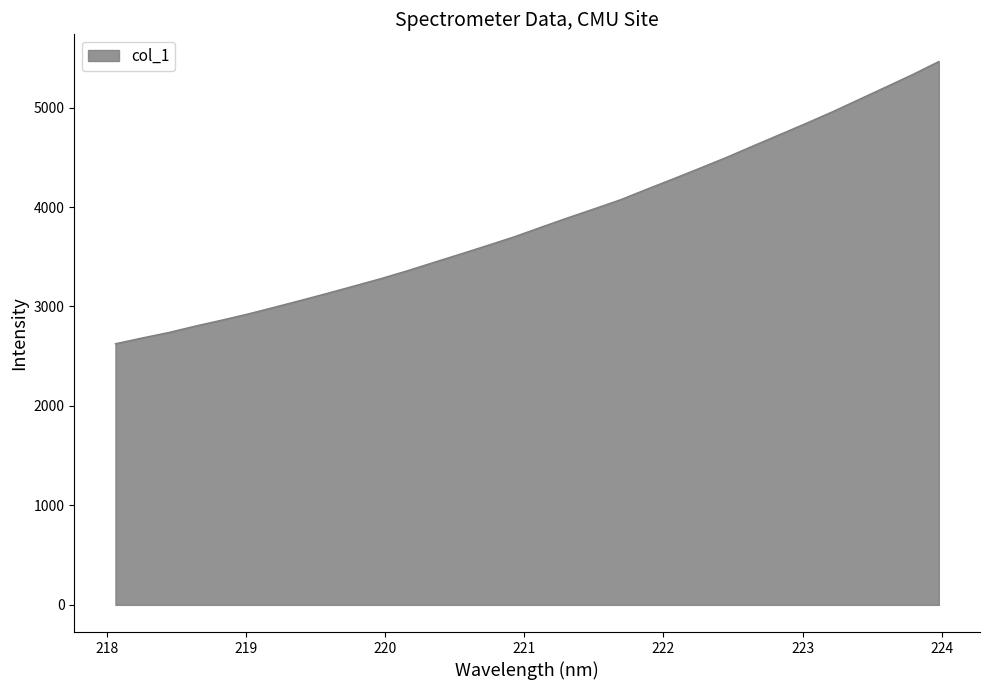

What is the smallest value displayed?

2625.6